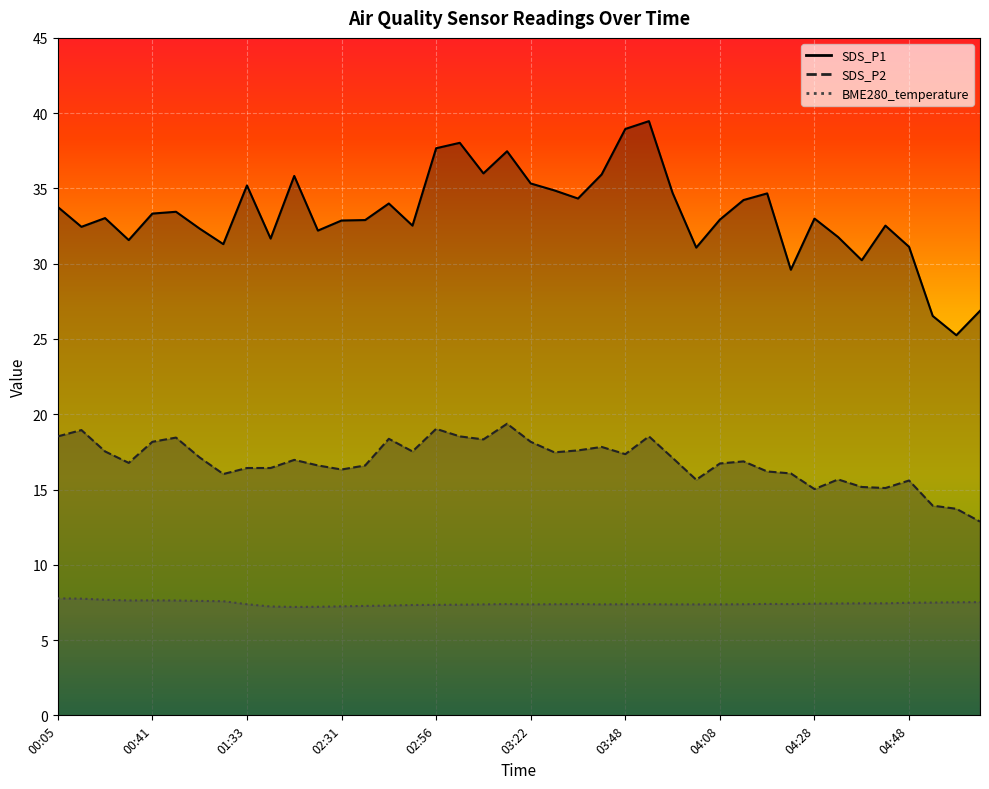

Which series has the largest total across all categories?

SDS_P1